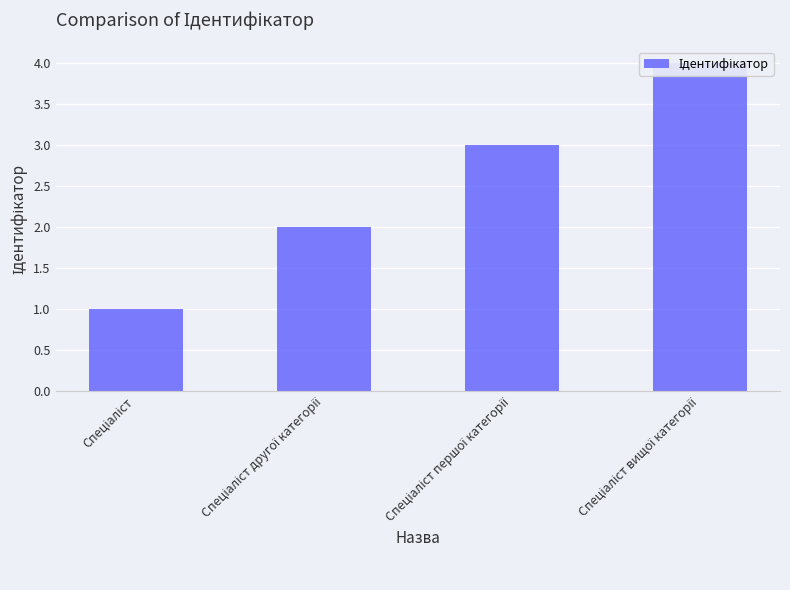

How many values are below 3?

2